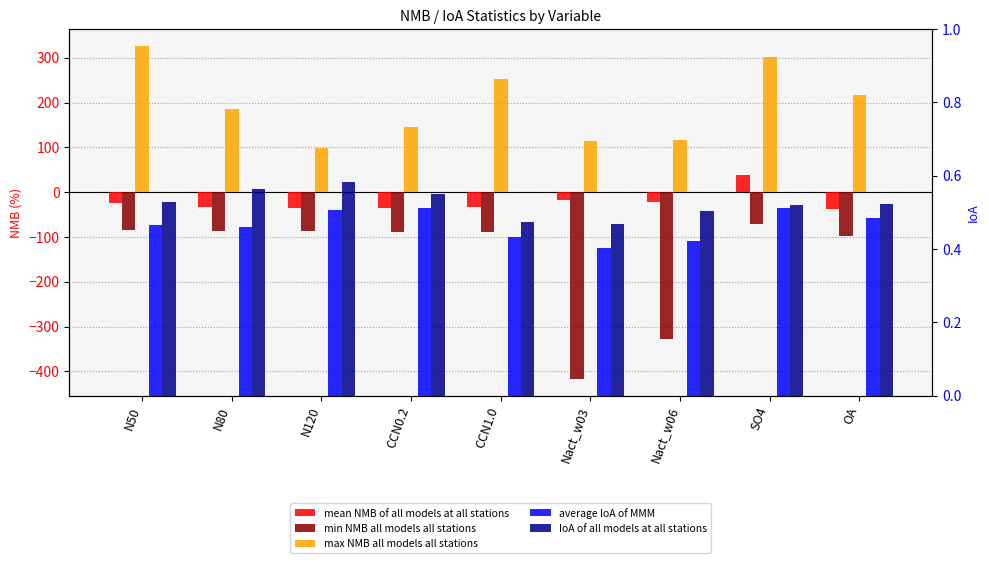

What is the spread (max minus min) of values at CCN1.0?

341.8